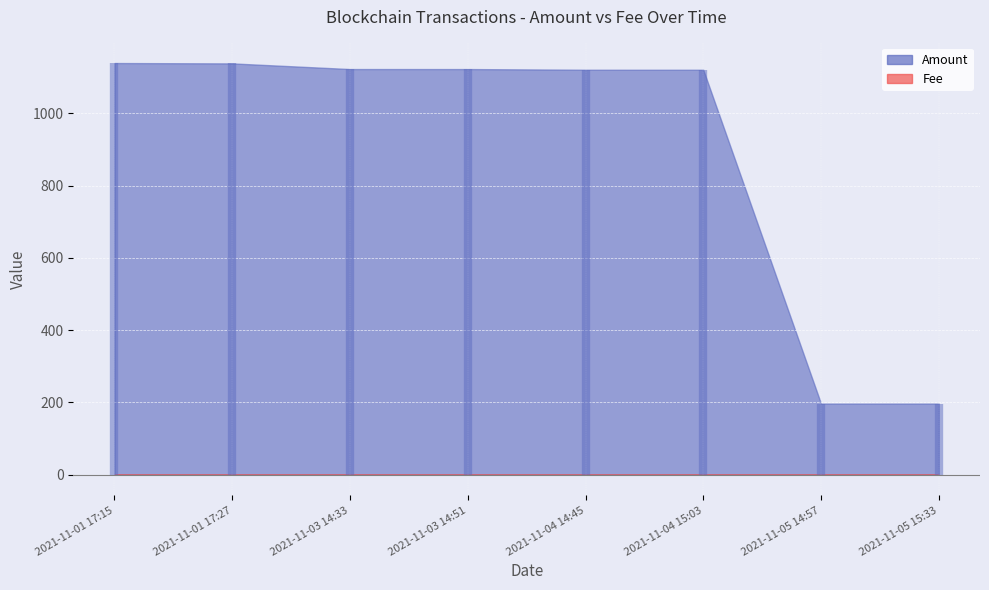

What is the difference between the maximum and second lowest values in the Amount series?

942.3